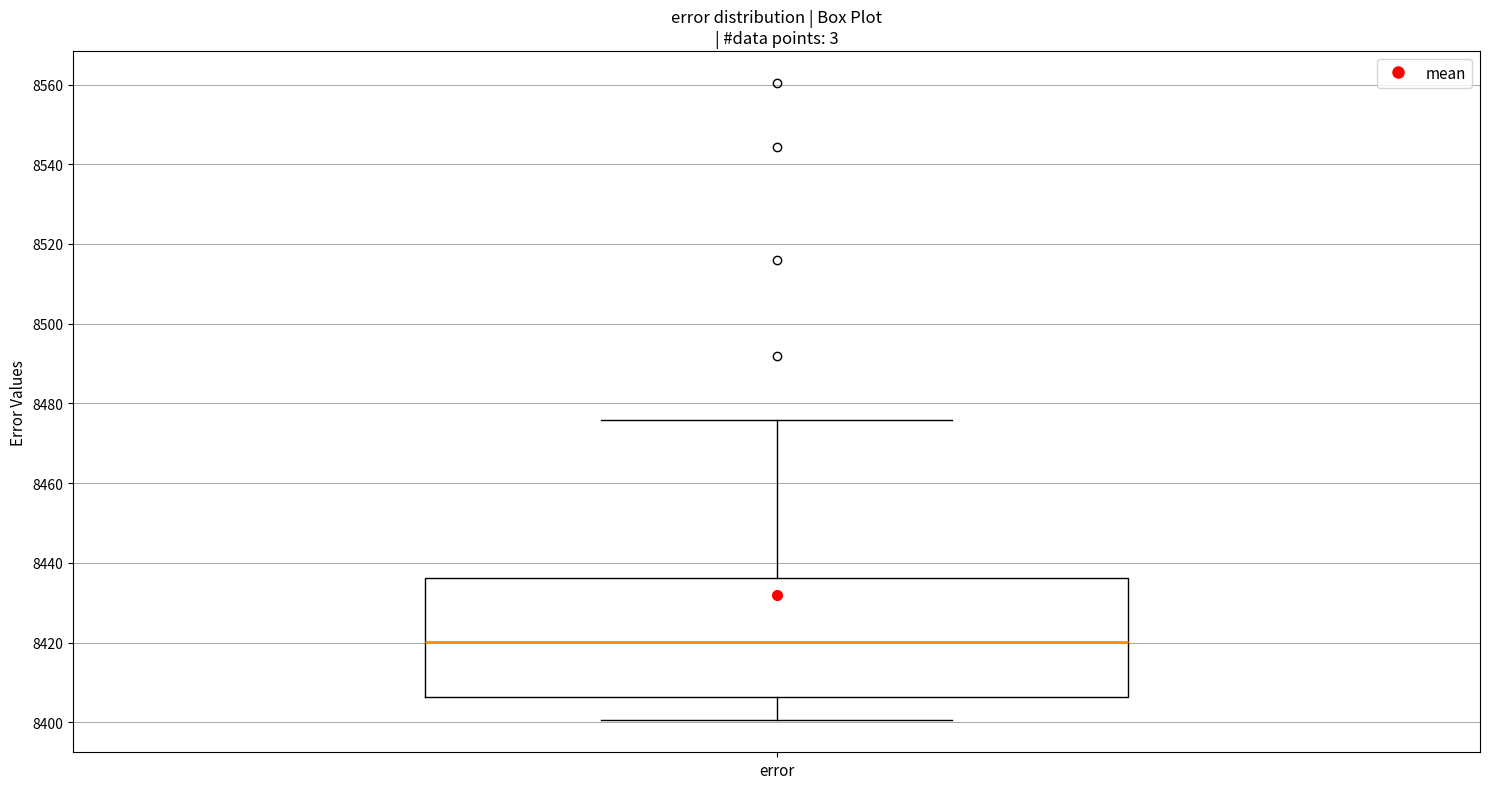

Read this box plot against the y-axis: the position of the median line, the range covered by the box, and the ends of both whiskers. The values are not printed on the chart, so give them approximately, as read against the axis.

median 8420, box 8406 to 8436, whiskers 8400 to 8476